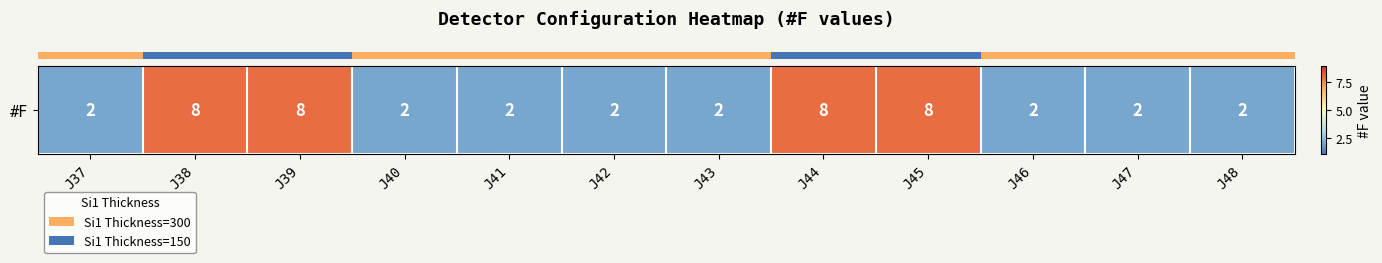

What is the difference between the maximum and second lowest values?

6